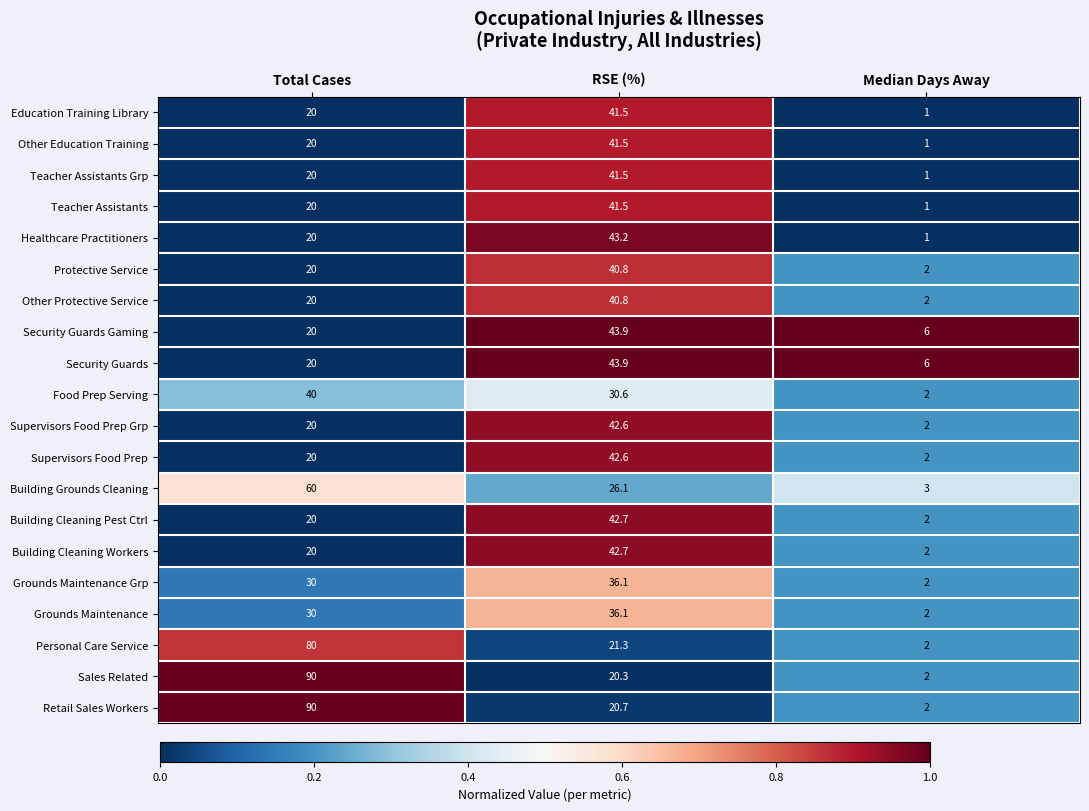

List the labels in order of Grounds Maintenance Grp value, smallest first.

Median Days Away, Total Cases, RSE (%)